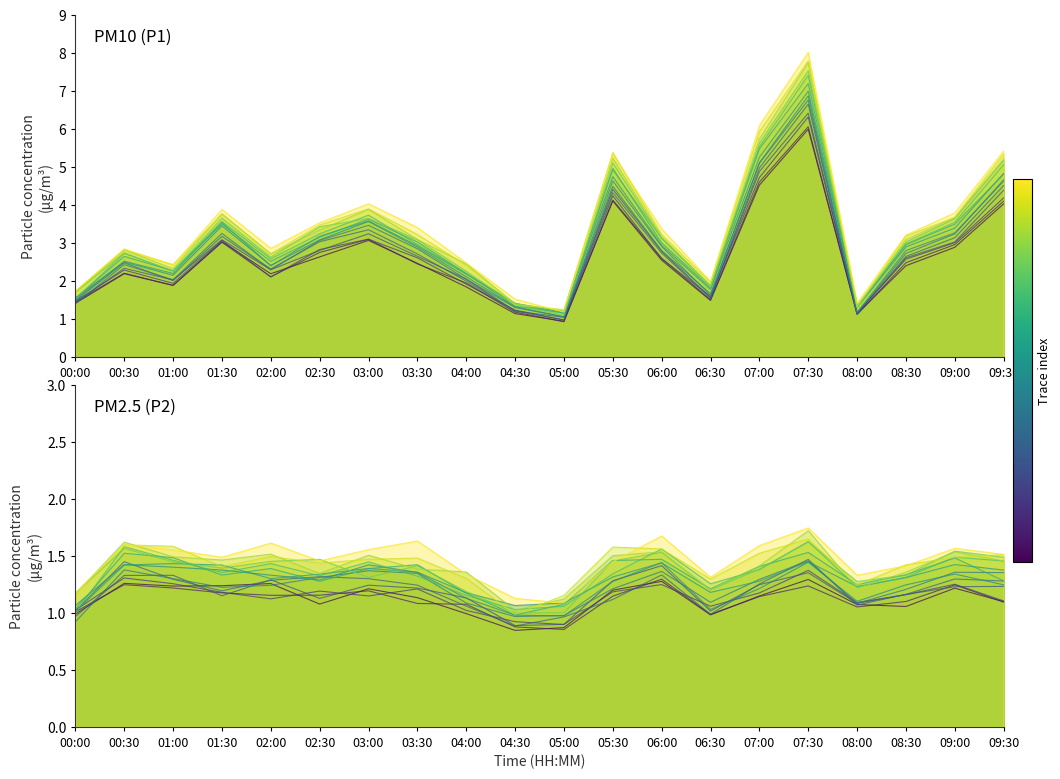

Rank the categories by value from highest to lowest.

07:30, 07:00, 09:30, 05:30, 03:00, 01:30, 09:00, 02:30, 03:30, 06:00, 08:30, 02:00, 00:30, 04:00, 01:00, 06:30, 00:00, 04:30, 08:00, 05:00